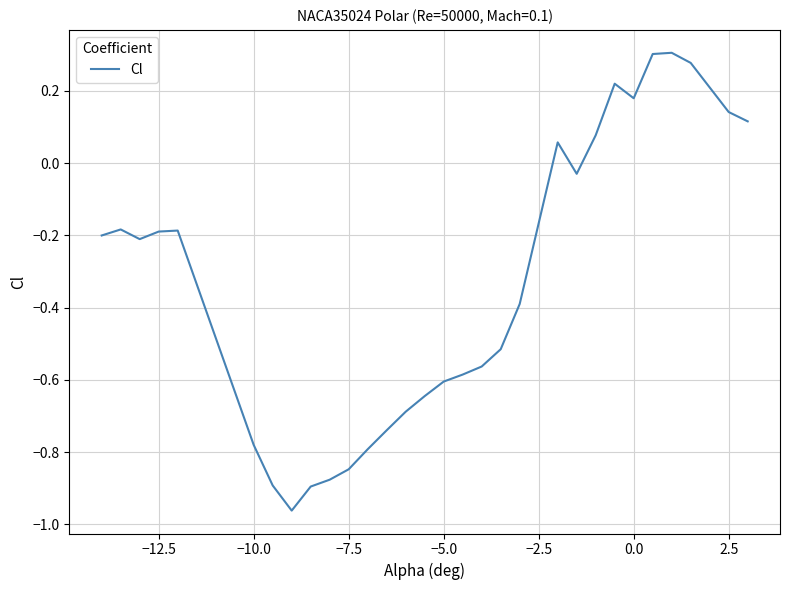

What is the difference between the maximum and minimum values?

1.3